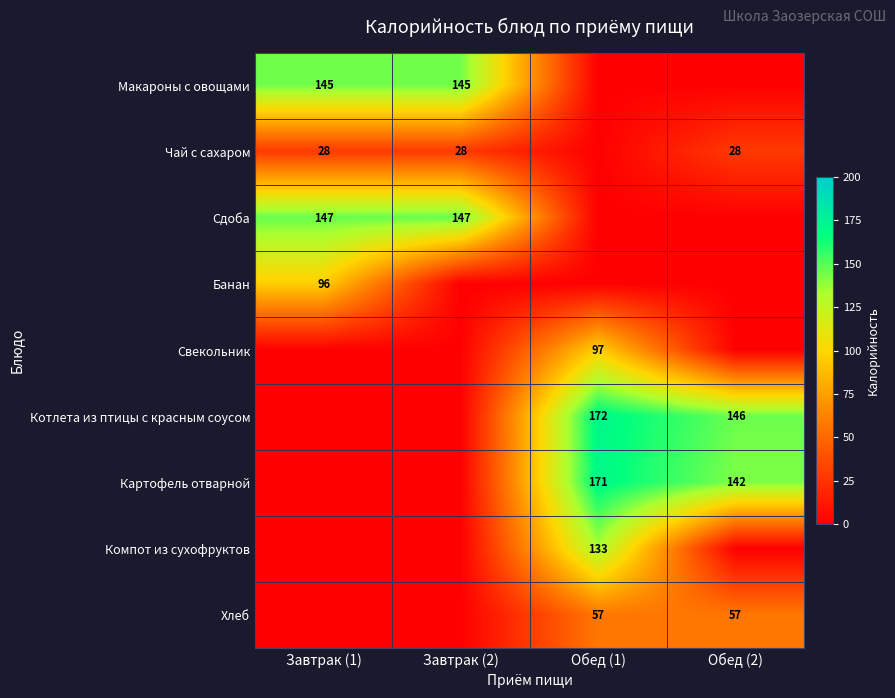

Is it true that Макароны с овощами equals 52 at Завтрак (1)?

False